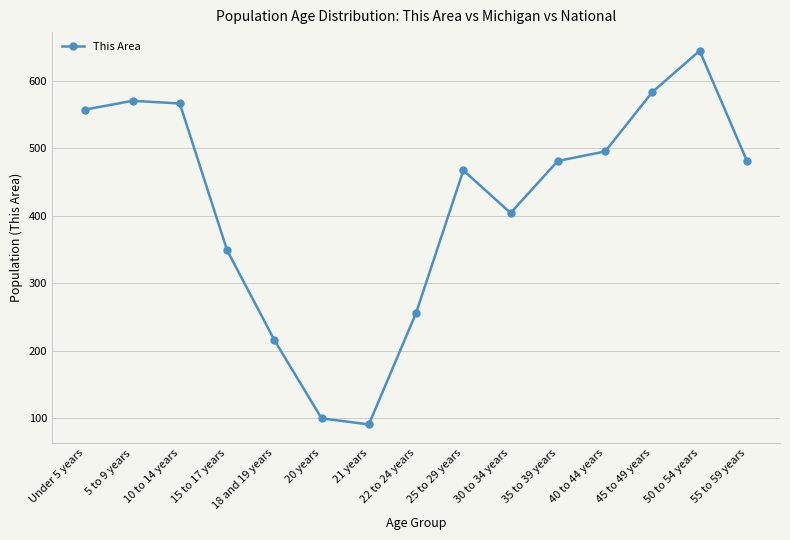

Where is the first local minimum?

21 years